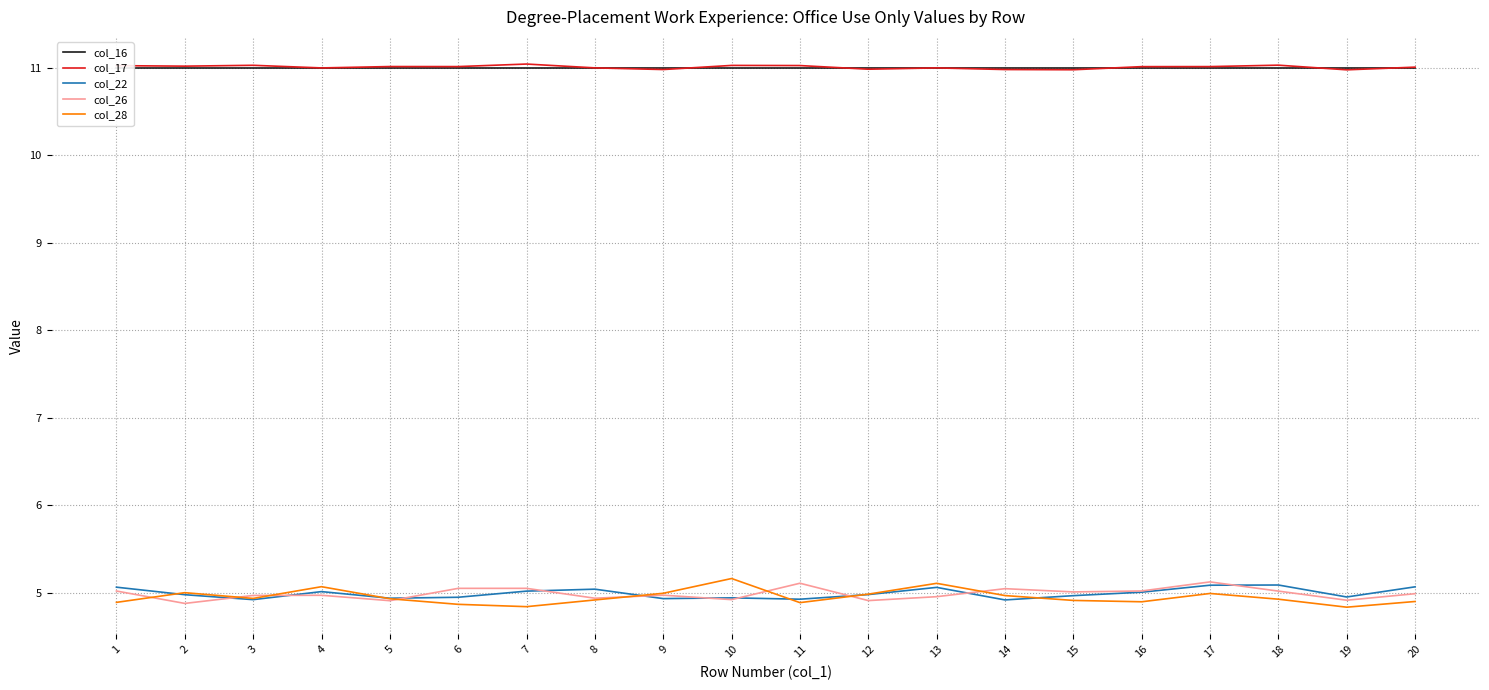

What is the maximum value for col_26?

5.1